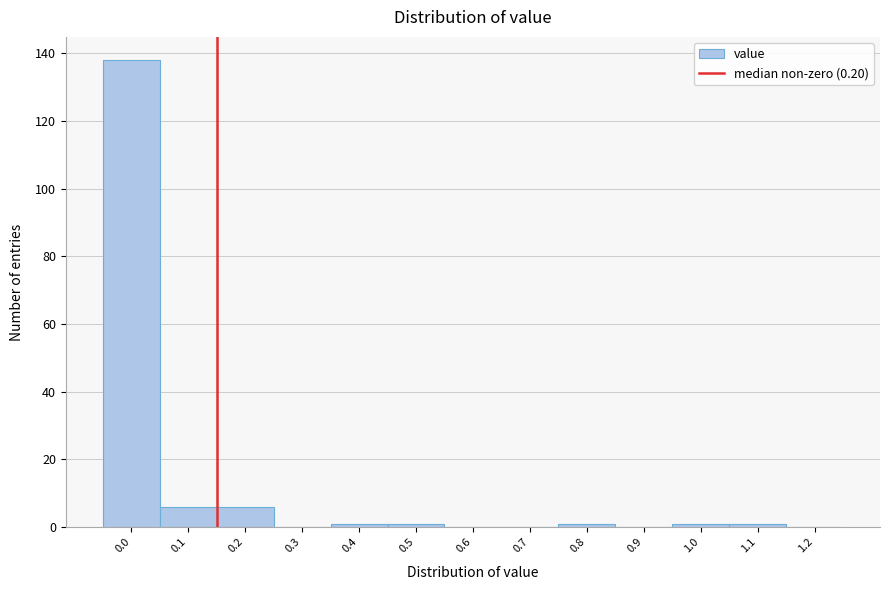

Reading right to left, extract all data points from this chart.

1.2=0	1.1=1	1.0=1	0.9=0	0.8=1	0.7=0	0.6=0	0.5=1	0.4=1	0.3=0	0.2=6	0.1=6	0.0=138